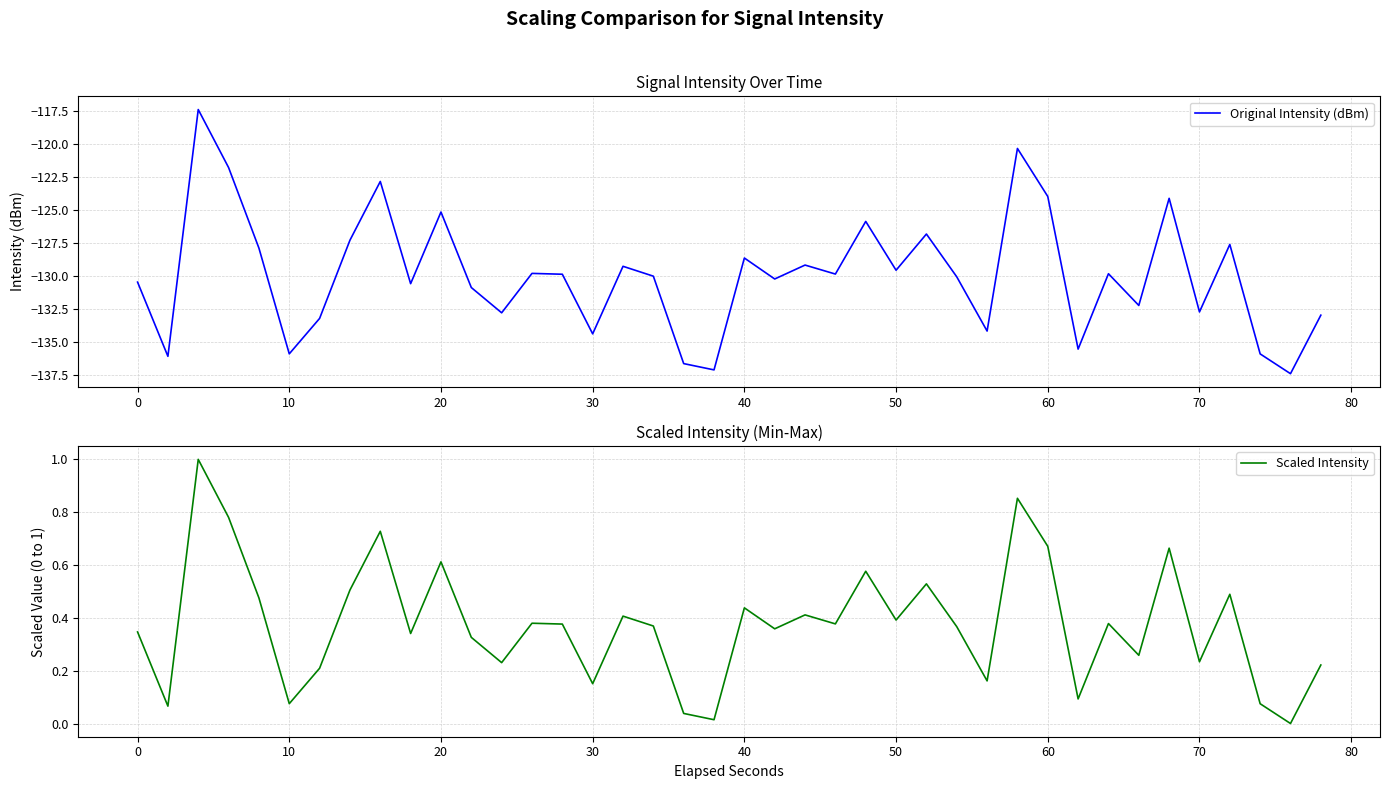

How many interior local valleys does the Original Intensity (dBm) series have?

14